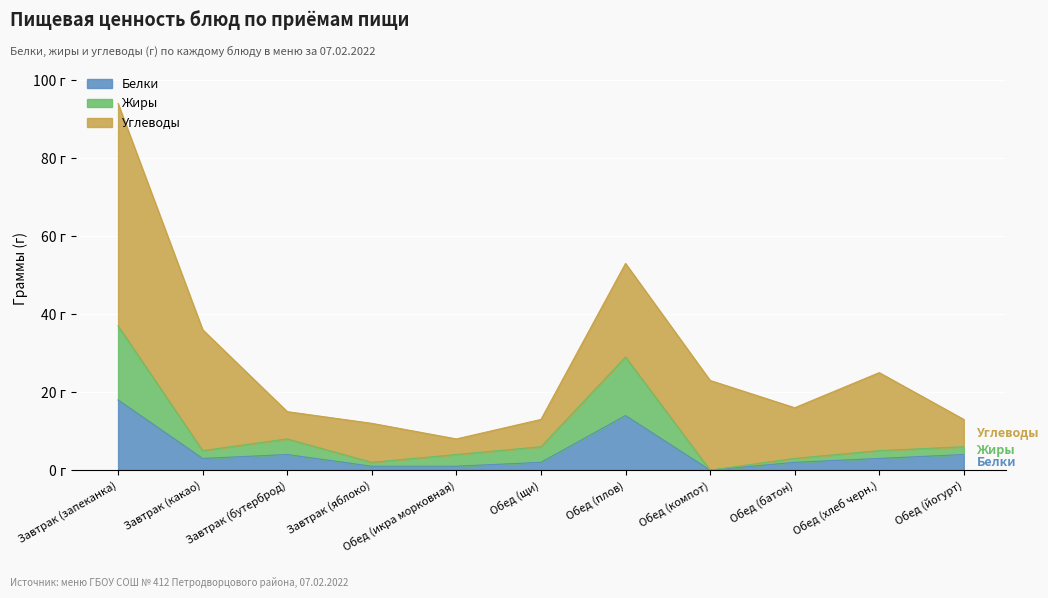

What are all the series names shown in the legend?

Белки, Жиры, Углеводы